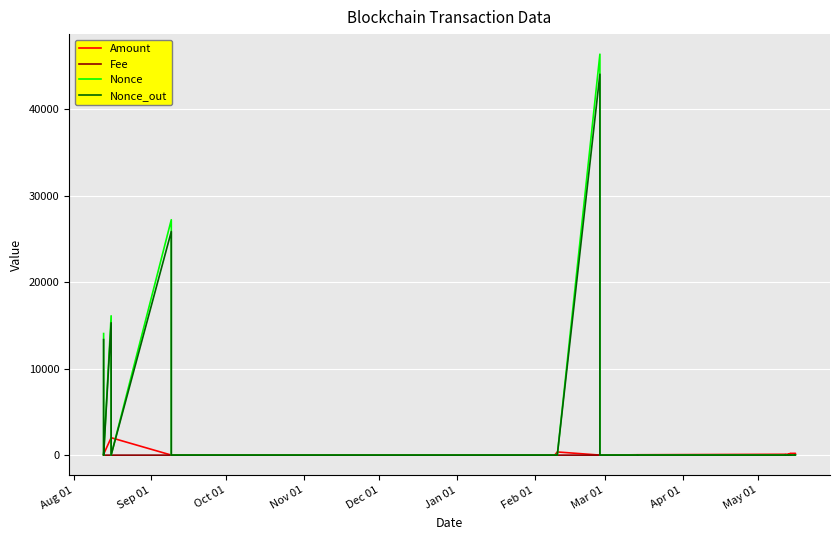

In Fee, how many points are lower than both neighbors (excluding endpoints)?

10